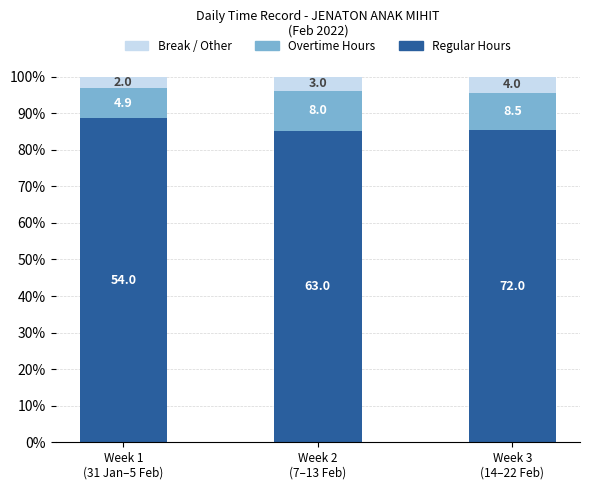

The Regular Hours series shows 85.4 at Week 3
(14–22 Feb). True or false?

True